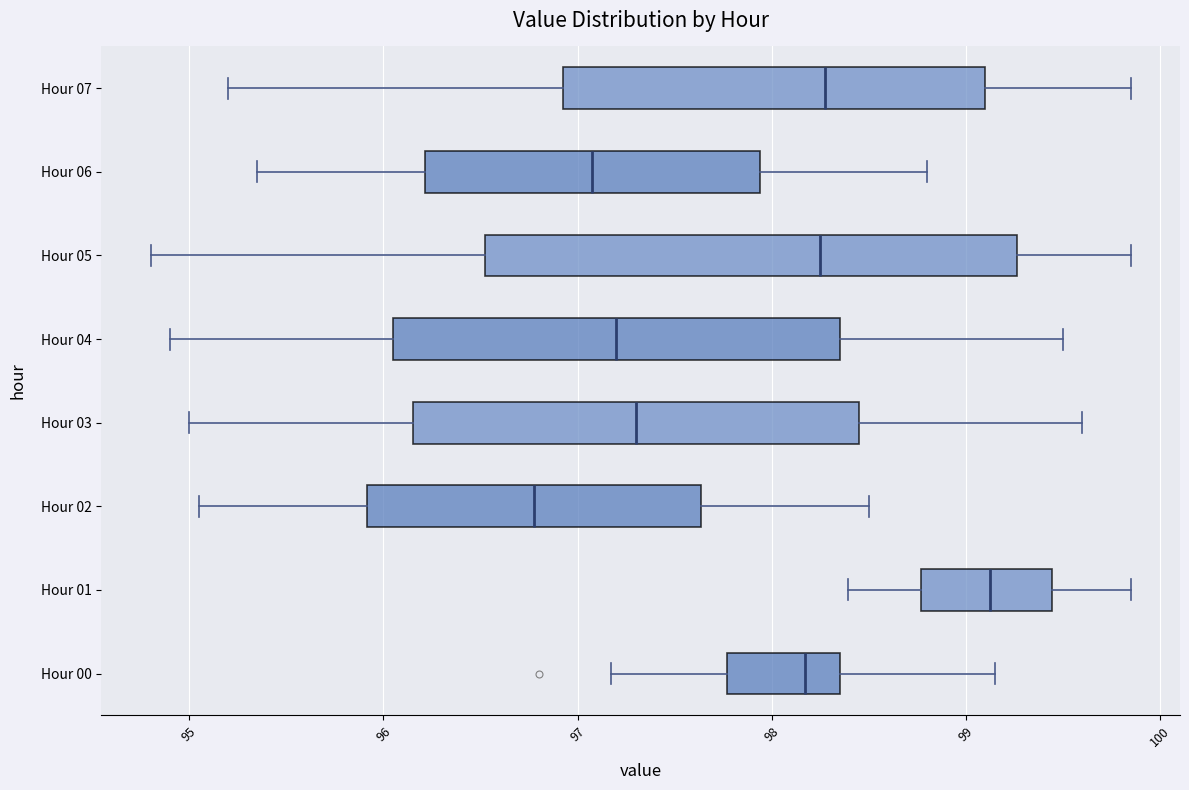

Reading bottom to top, read every box against the x-axis: the position of its median line, the range the box covers, and the ends of its whiskers. The values are not printed on the chart, so give them approximately, as read against the axis.

Hour 00: median 98.2, box 97.8 to 98.4, whiskers 97.2 to 99.2
Hour 01: median 99.1, box 98.8 to 99.4, whiskers 98.4 to 99.9
Hour 02: median 96.8, box 95.9 to 97.6, whiskers 95.1 to 98.5
Hour 03: median 97.3, box 96.2 to 98.5, whiskers 95.0 to 99.6
Hour 04: median 97.2, box 96.1 to 98.4, whiskers 94.9 to 99.5
Hour 05: median 98.3, box 96.5 to 99.3, whiskers 94.8 to 99.9
Hour 06: median 97.1, box 96.2 to 97.9, whiskers 95.4 to 98.8
Hour 07: median 98.3, box 96.9 to 99.1, whiskers 95.2 to 99.9